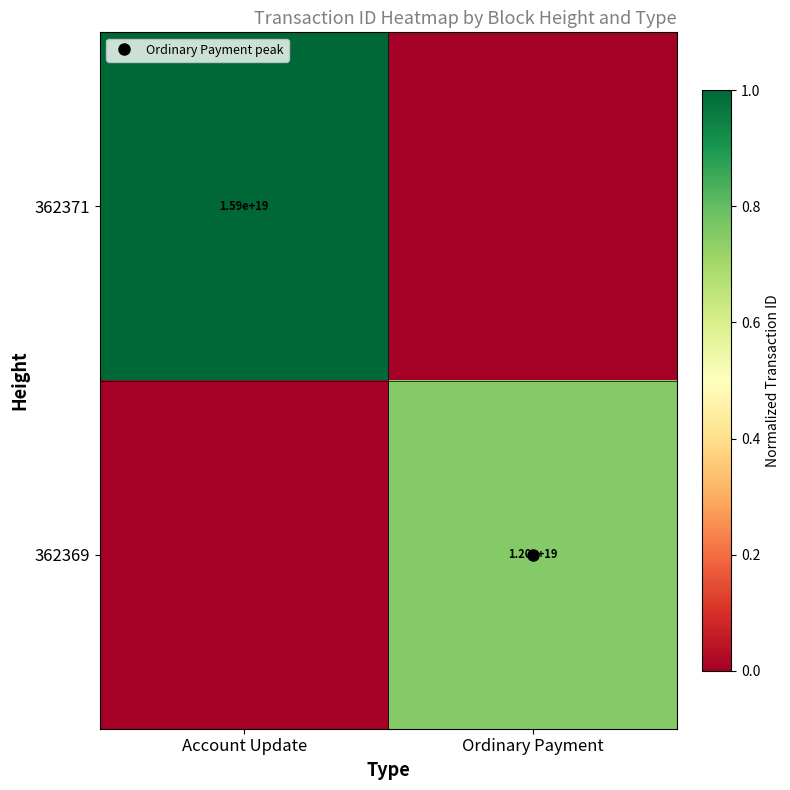

The 362369 series shows 0.0 at Account Update. True or false?

True